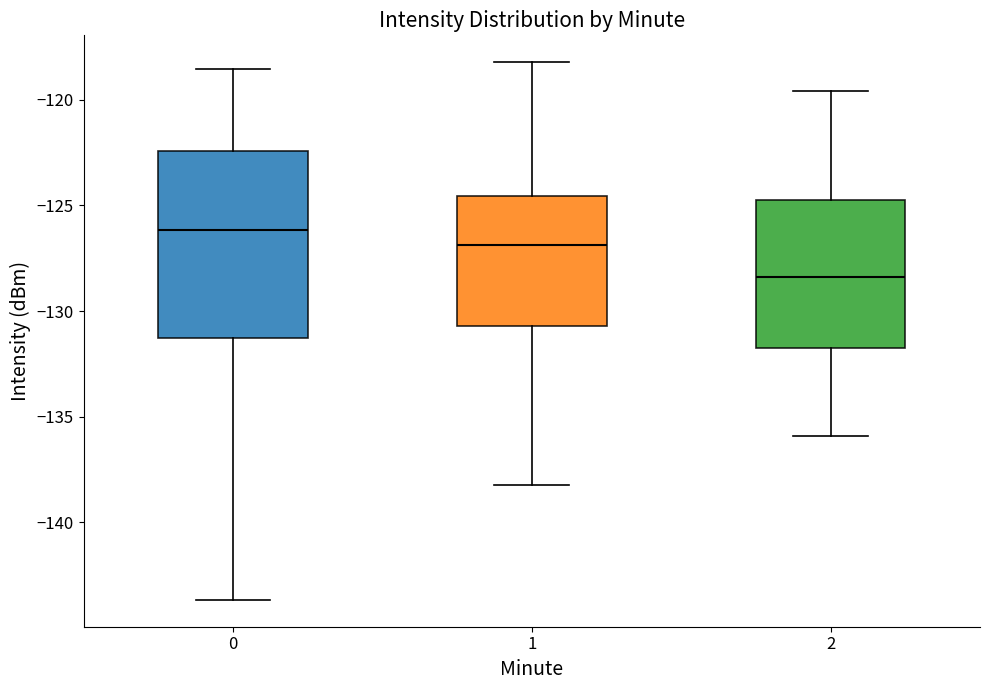

Reading left to right, read every box against the y-axis: the position of its median line, the range the box covers, and the ends of its whiskers. The values are not printed on the chart, so give them approximately, as read against the axis.

0: median -126.0, box -131.5 to -122.5, whiskers -143.5 to -118.5
1: median -127.0, box -130.5 to -124.5, whiskers -138.0 to -118.0
2: median -128.5, box -131.5 to -124.5, whiskers -136.0 to -119.5